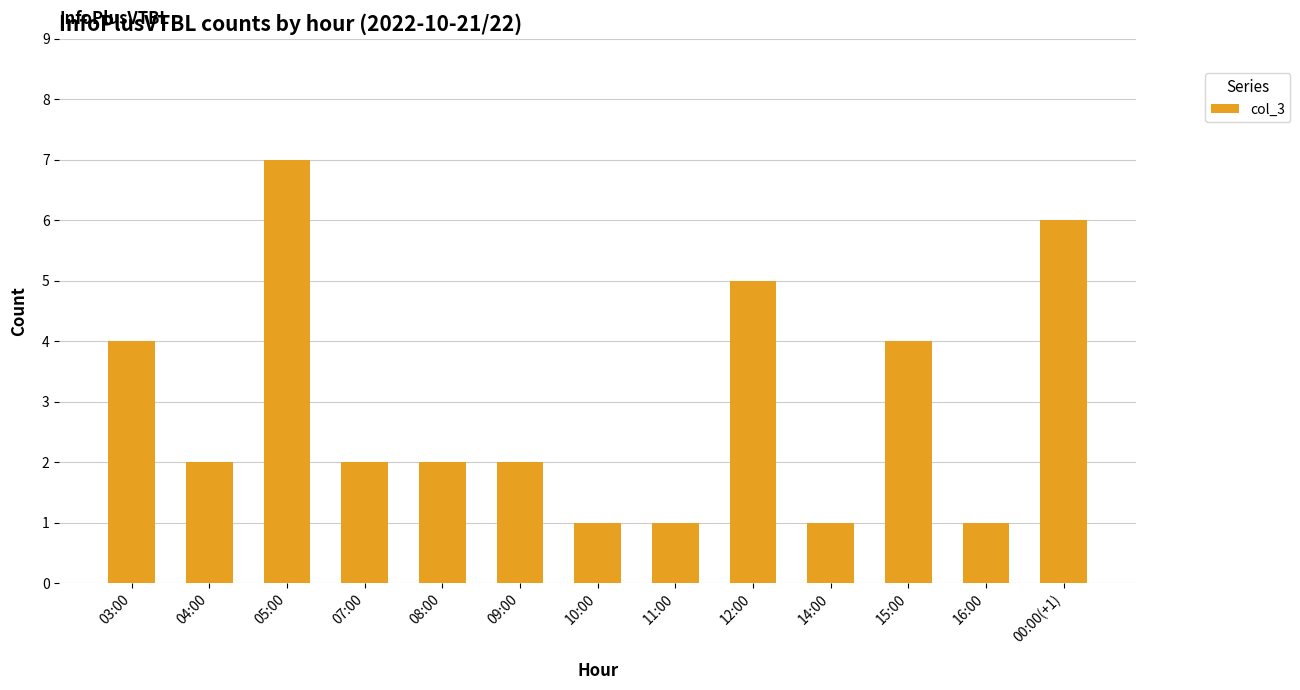

What is the change in value from 07:00 to 16:00?

-1